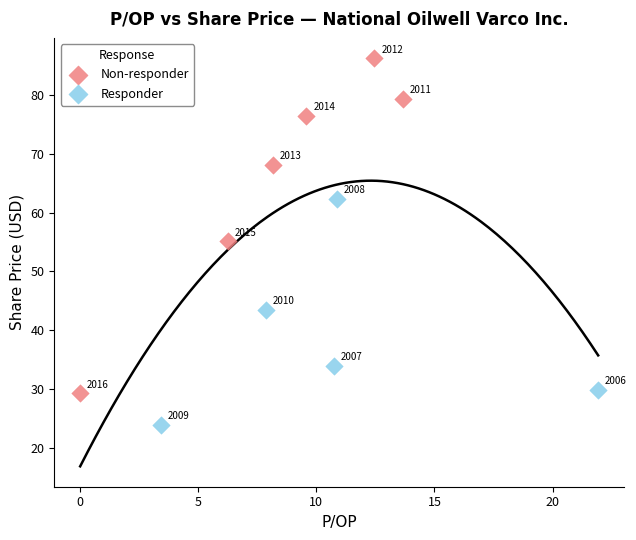

What are all the series names shown in the legend?

Non-responder, Responder